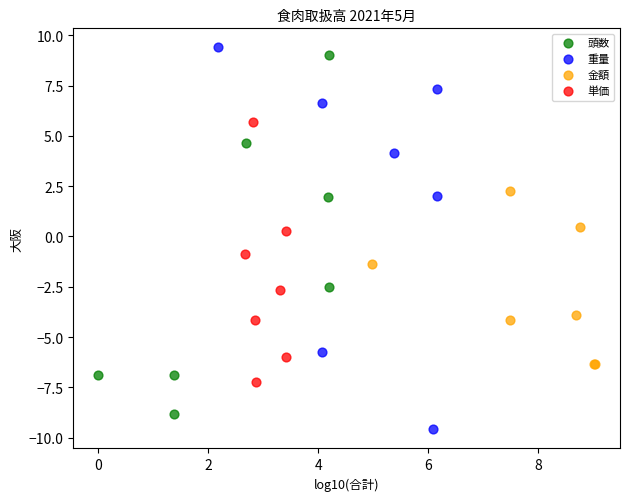

What are all the series names shown in the legend?

頭数, 重量, 金額, 単価